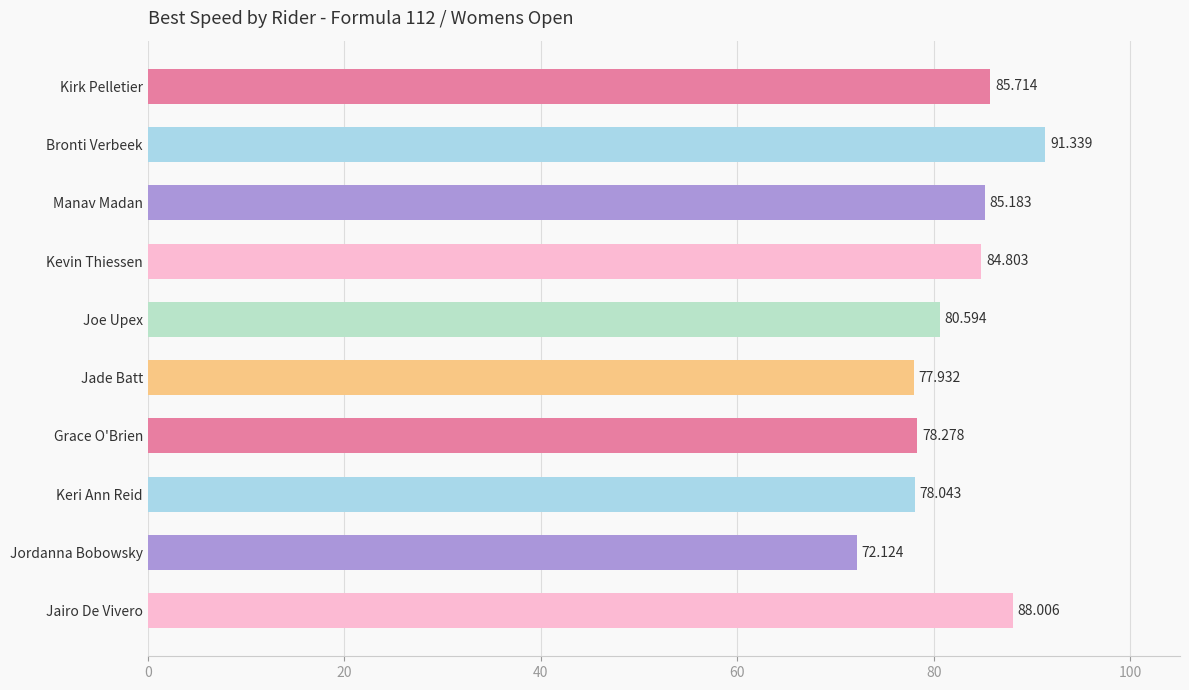

Between Kevin Thiessen and Jade Batt, which is larger?

Kevin Thiessen